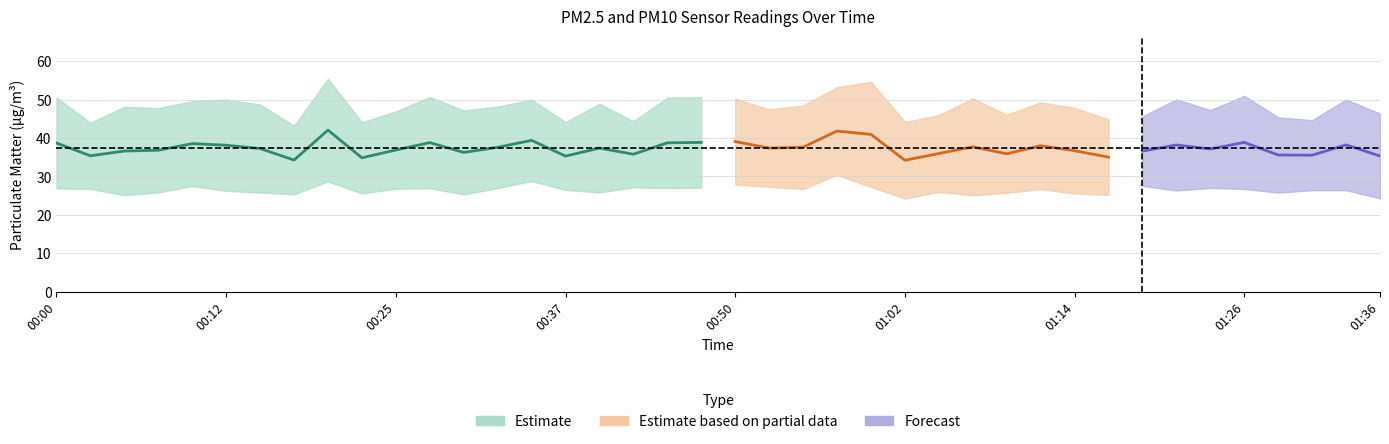

What is the difference between the maximum and minimum values in the P2 series?

6.1